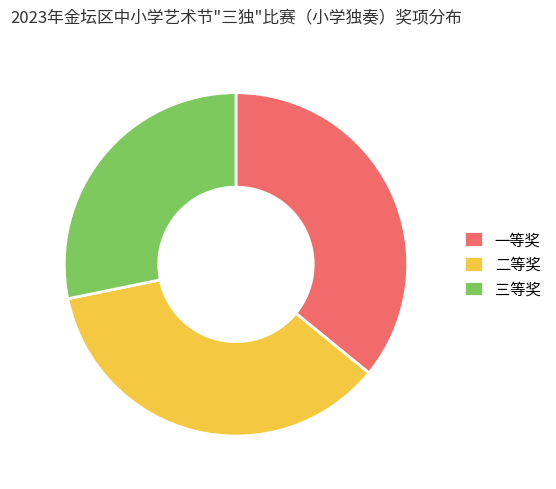

Do 二等奖 and 一等奖 together represent more than half of the pie?

Yes